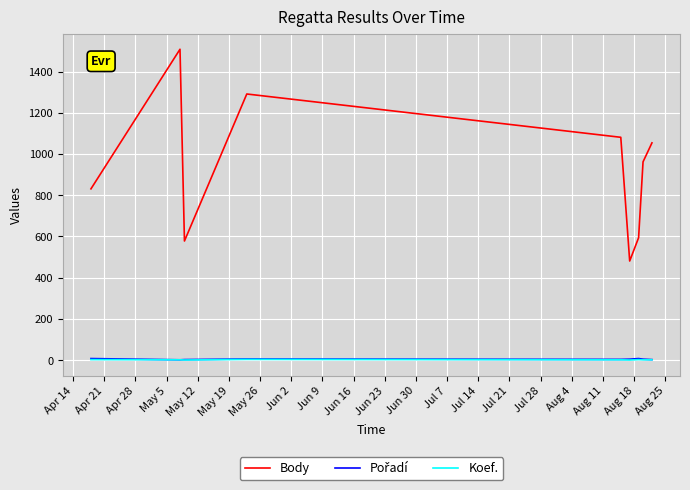

At how many categories does at least one series exceed 80?

9